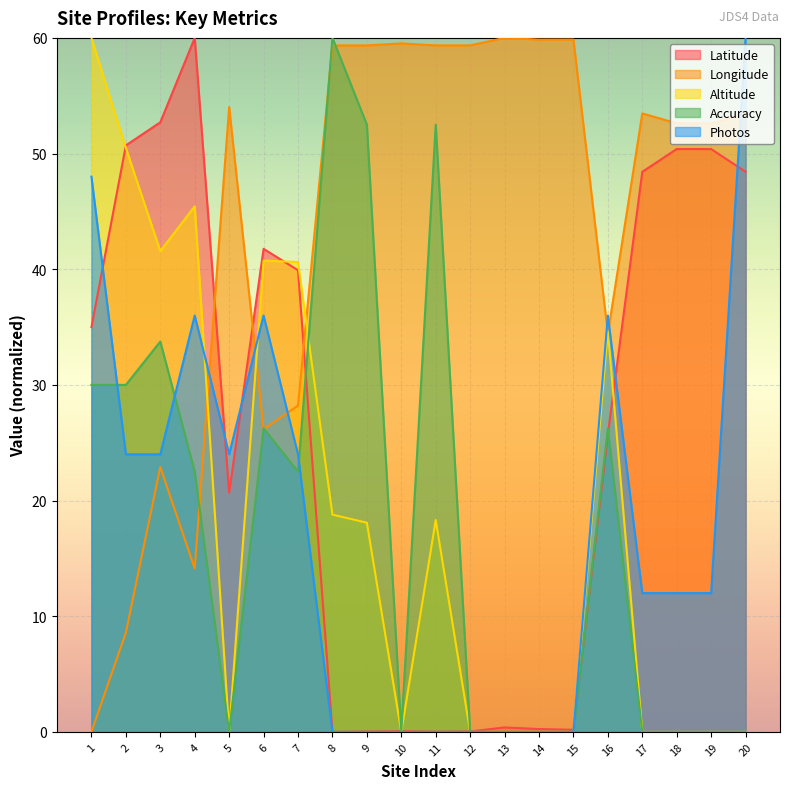

Where is the first local maximum for Photos?

4